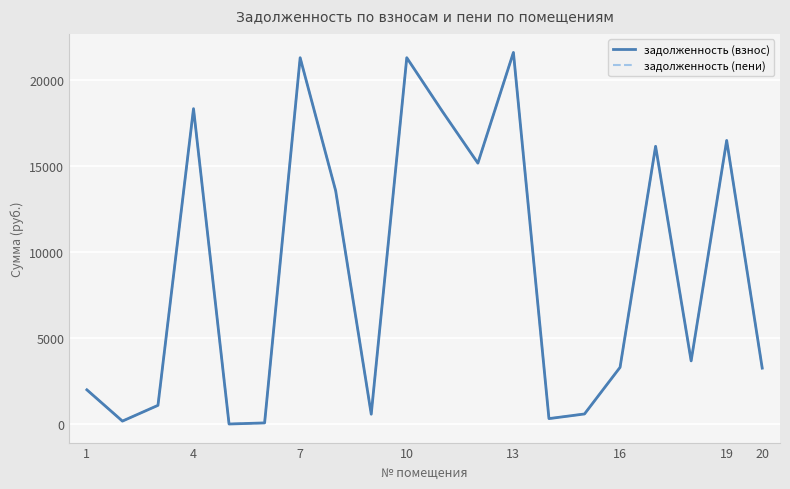

Reading left to right, transcribe all the data shown in this chart.

задолженность (взнос): 1998.6	182.6	1097.0	18315.9	14.0	77.4	21271.1	13546.3	583.7	21271.1	18162.0	15153.9	21577.3	327.2	596.6	3302.3	16130.3	3677.5	16470.6	3256.6
задолженность (пени): 1998.6	182.6	1097.0	18315.9	14.0	77.4	21271.1	13546.3	583.7	21271.1	18162.0	15153.9	21577.3	327.2	596.6	3302.3	16130.3	3677.5	16470.6	3256.6